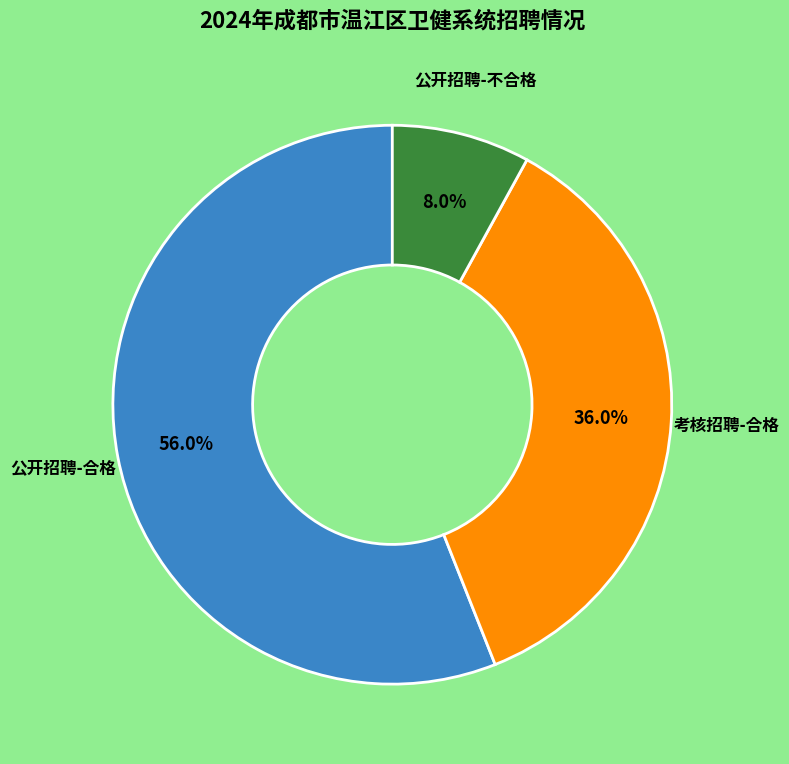

Is there a majority slice in this chart?

Yes